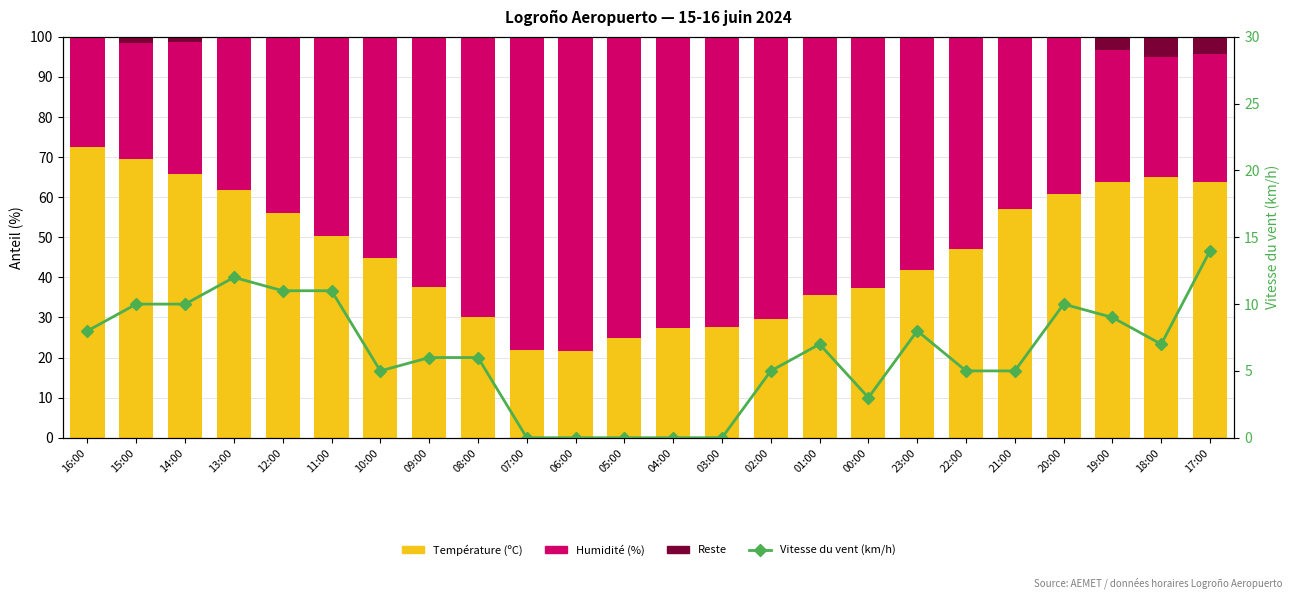

What position from the right is 04:00?

12